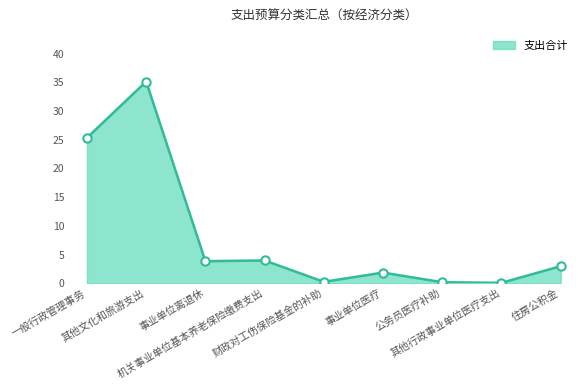

The chart shows a value of 0.2 at 公务员医疗补助. True or false?

True